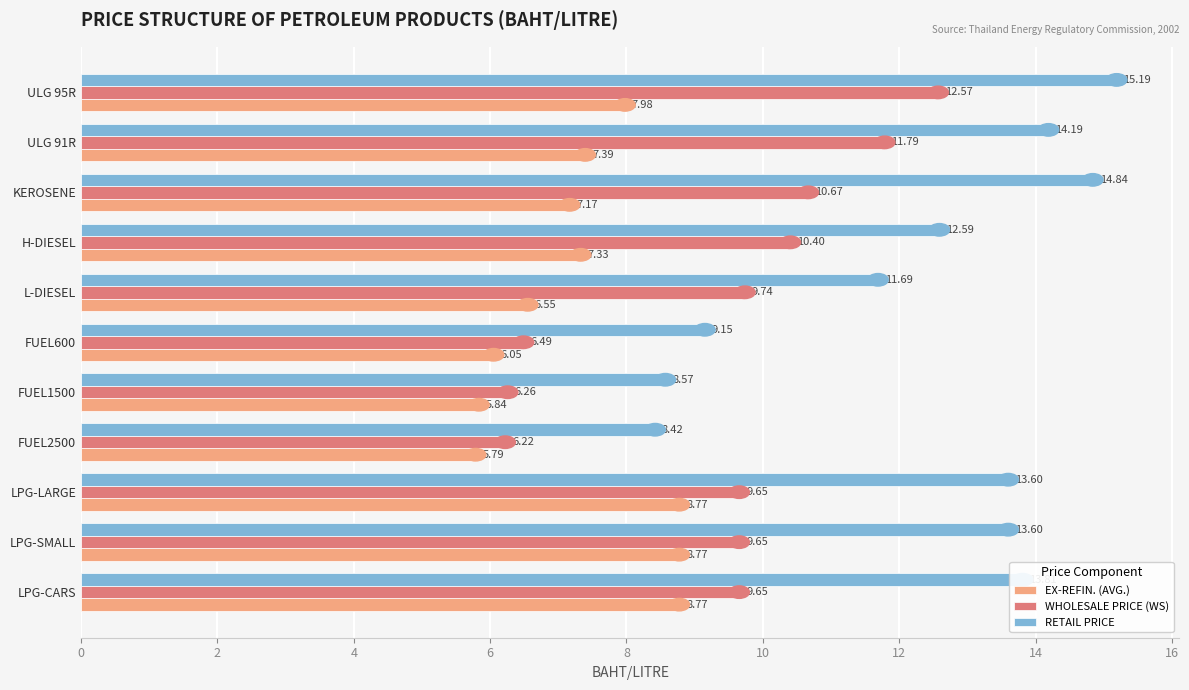

List the series in order of their peak value, highest first.

RETAIL PRICE, WHOLESALE PRICE (WS), EX-REFIN. (AVG.)